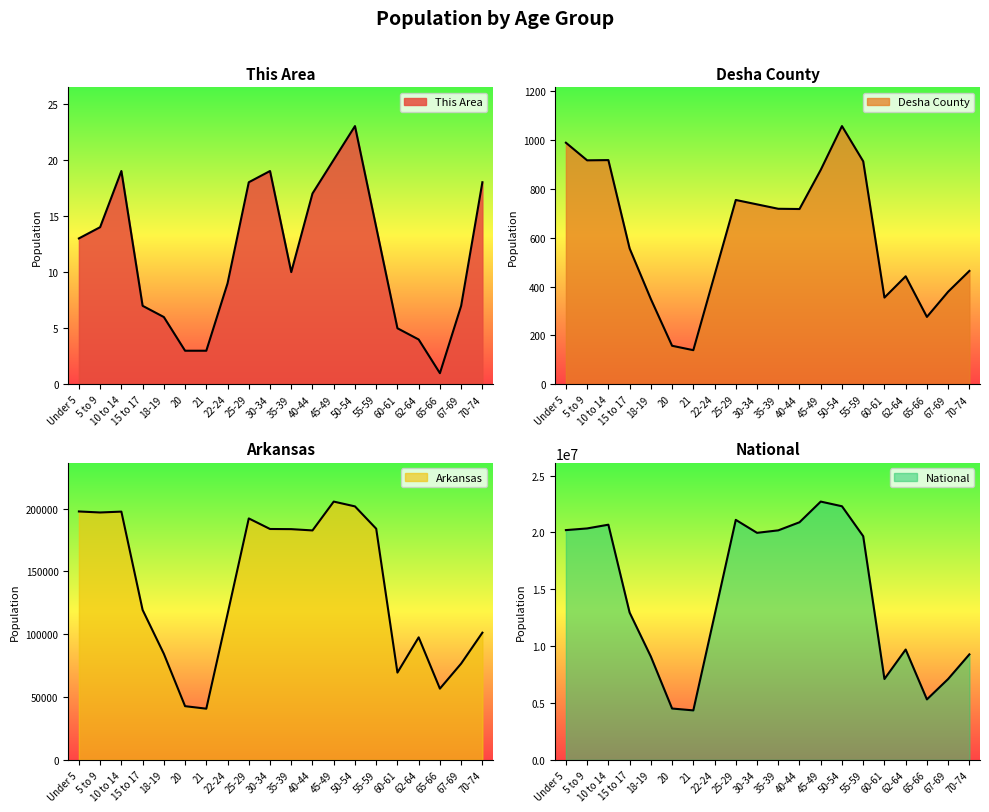

What is the difference between the maximum and minimum values in the Desha County series?

916